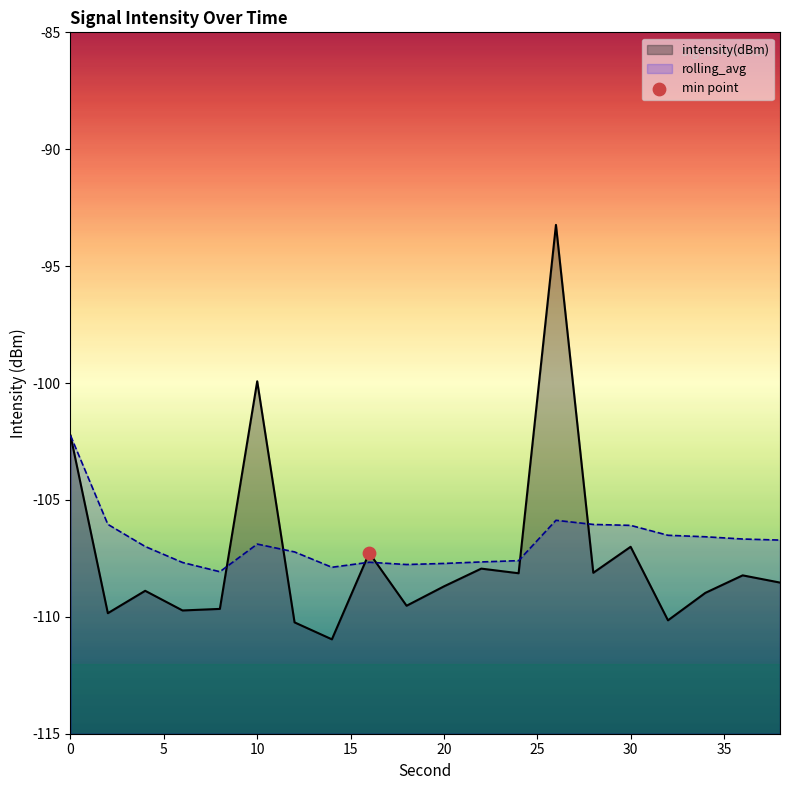

Which series reaches the maximum Y coordinate?

intensity(dBm)